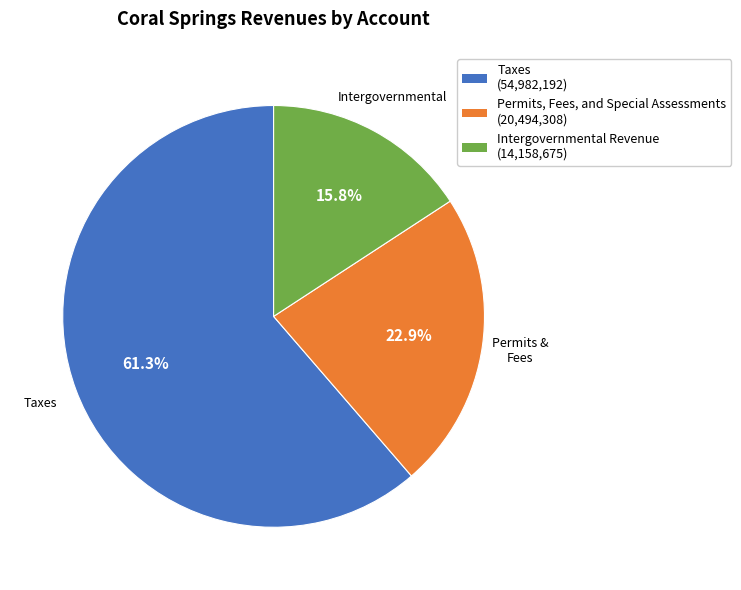

Which slice represents more than half of the pie?

Taxes